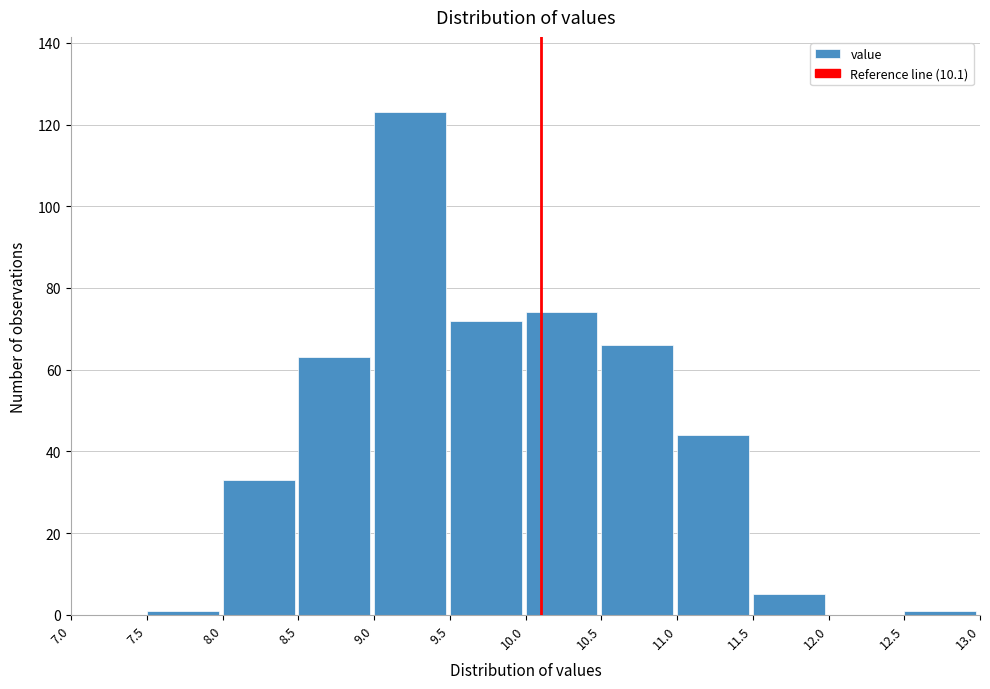

How tall is the bar that spans 8.5 to 9.0 on the x-axis? The values are not printed on the chart, so give them approximately, as read against the axis.

64